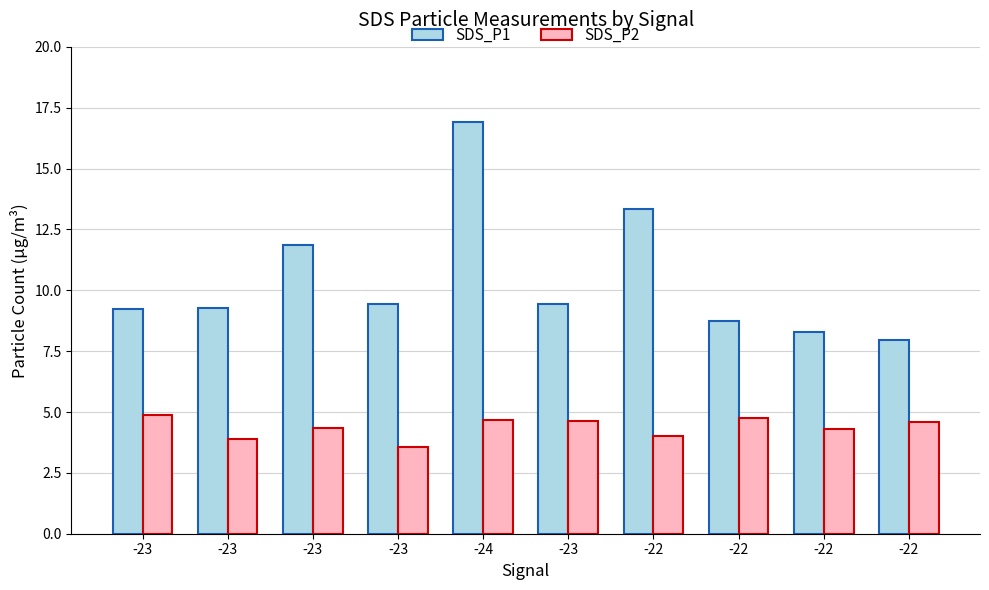

What are all the series names shown in the legend?

SDS_P1, SDS_P2